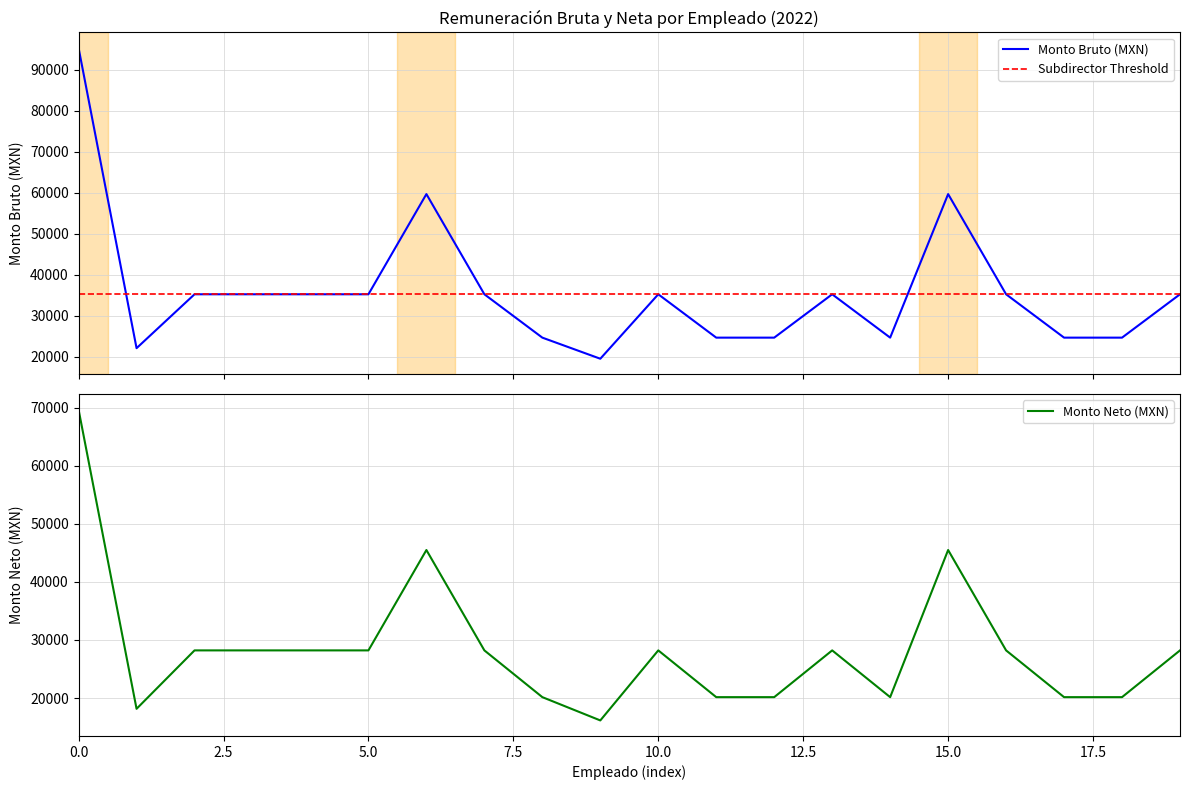

What is the maximum value for Monto Bruto (MXN)?

95327